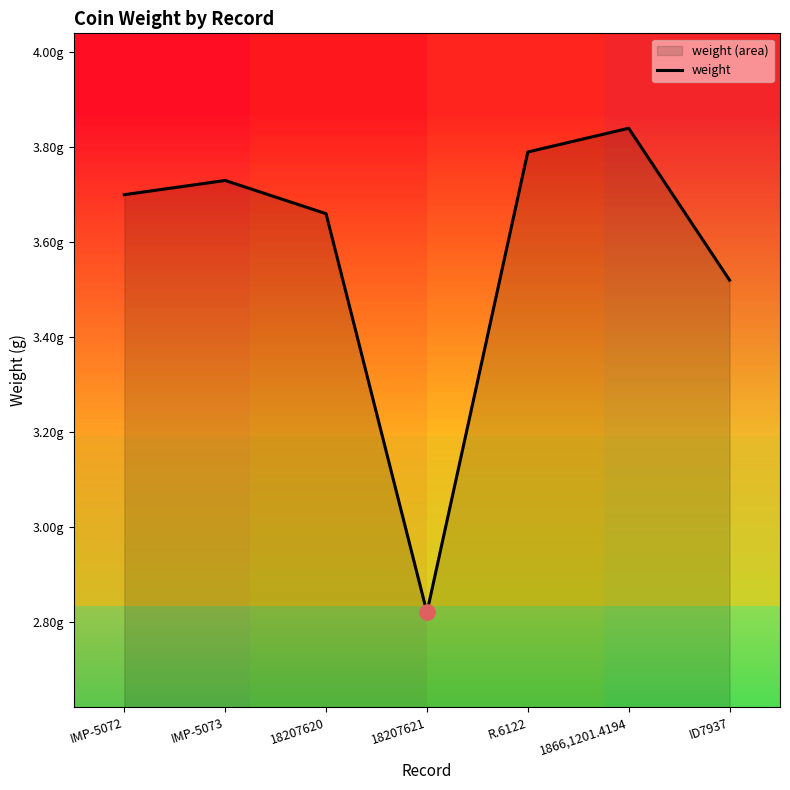

What is the difference between the values at ID7937 and IMP-5073?

0.2